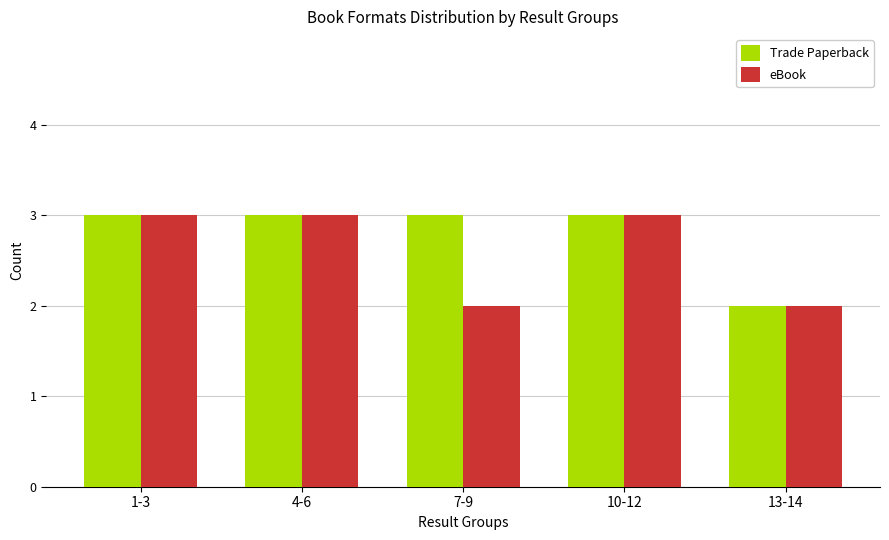

Rank the series at 7-9 from highest to lowest value.

Trade Paperback, eBook